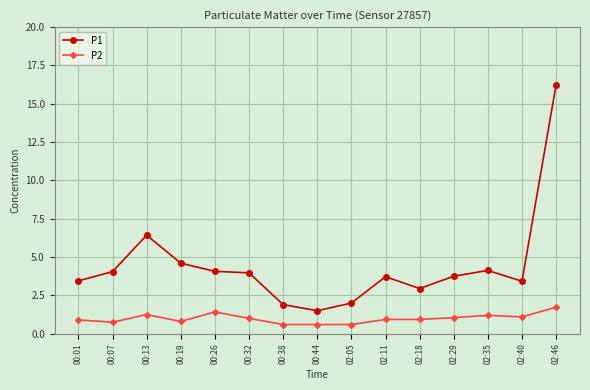

True or false: P2 and P1 intersect in this chart.

False